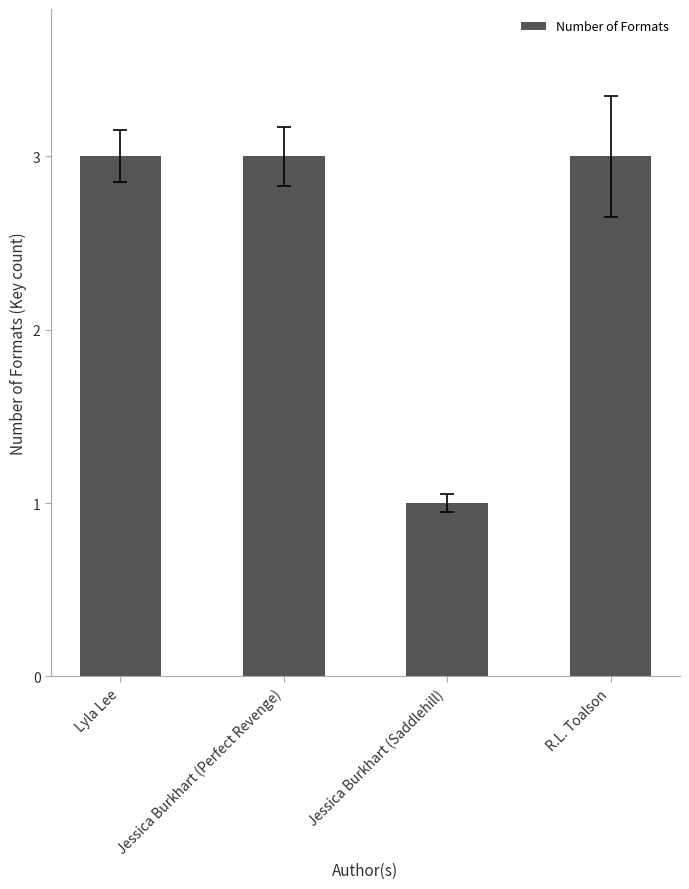

The value at R.L. Toalson is 3. True or false?

True